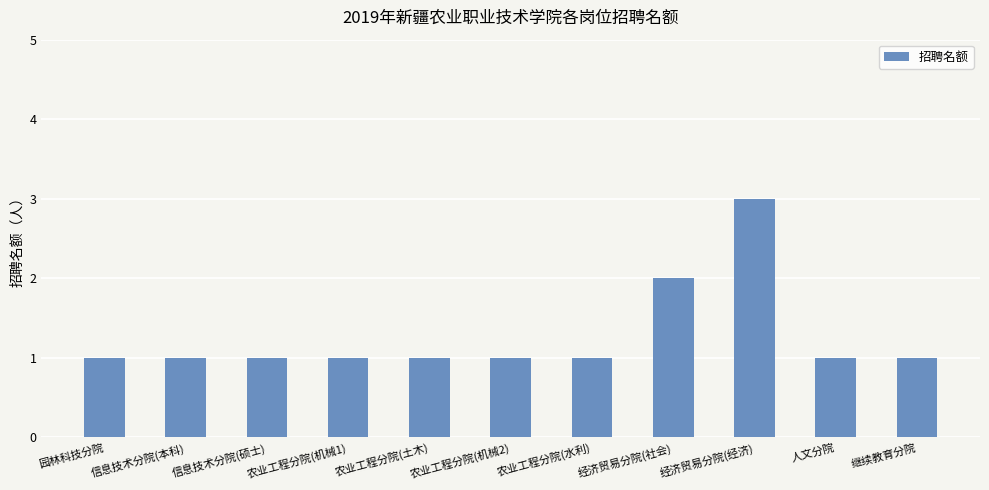

True or false: the data shows 1 at 农业工程分院(机械1).

True